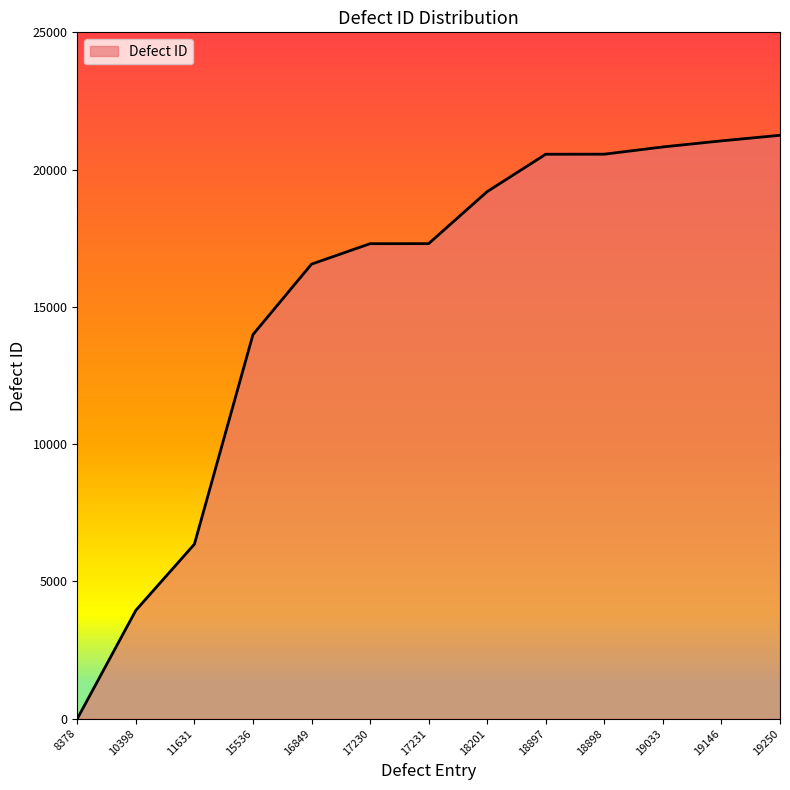

What is the change in value from 8378 to 16849?

+16557.1